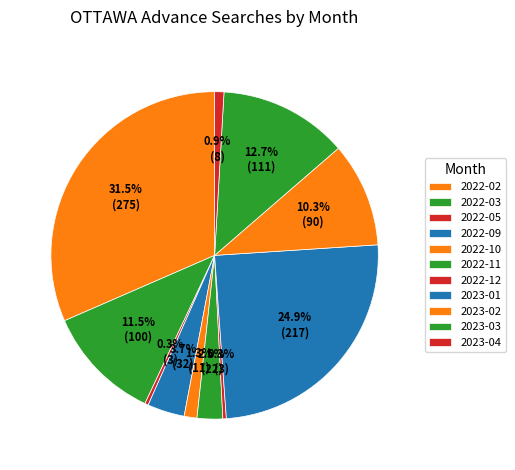

How many segments does this pie chart have?

11